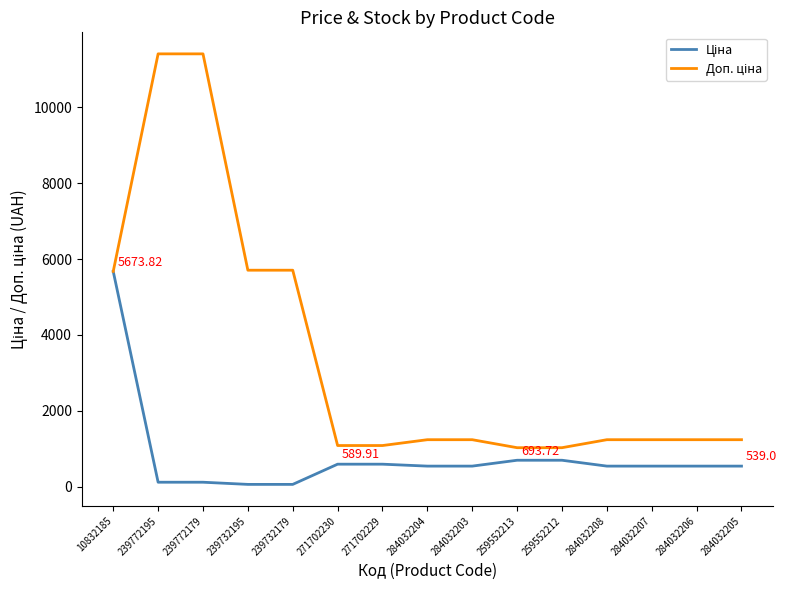

Does the chart display data point markers on the line(s)?

No